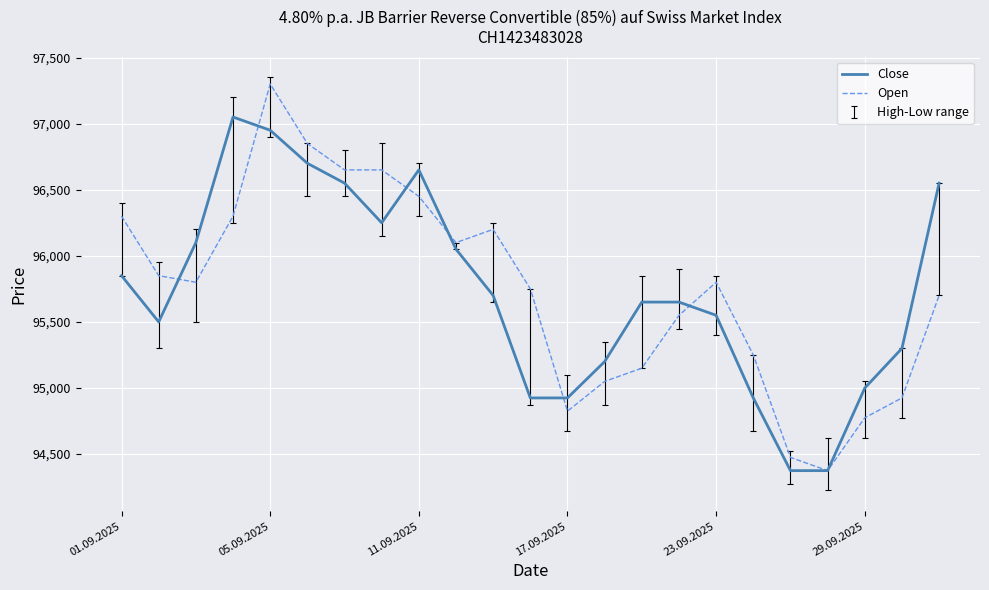

Rank the series by their maximum value, from lowest to highest.

Close, Open